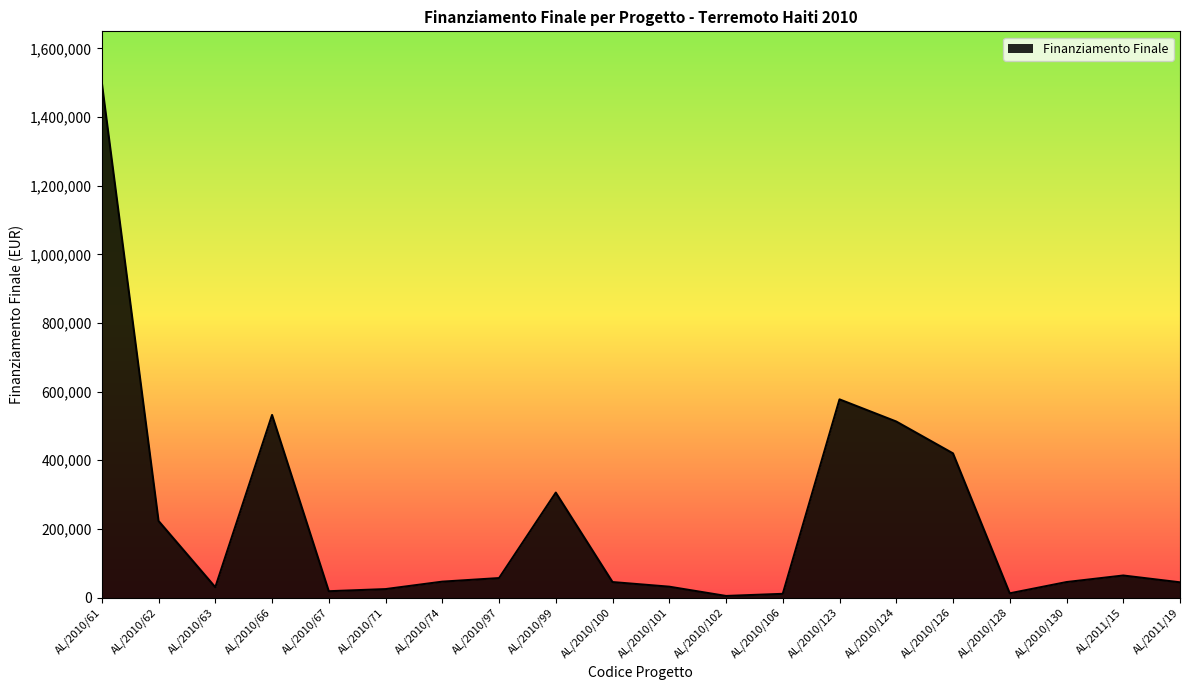

What is the difference between the maximum and minimum values?

1495500.0